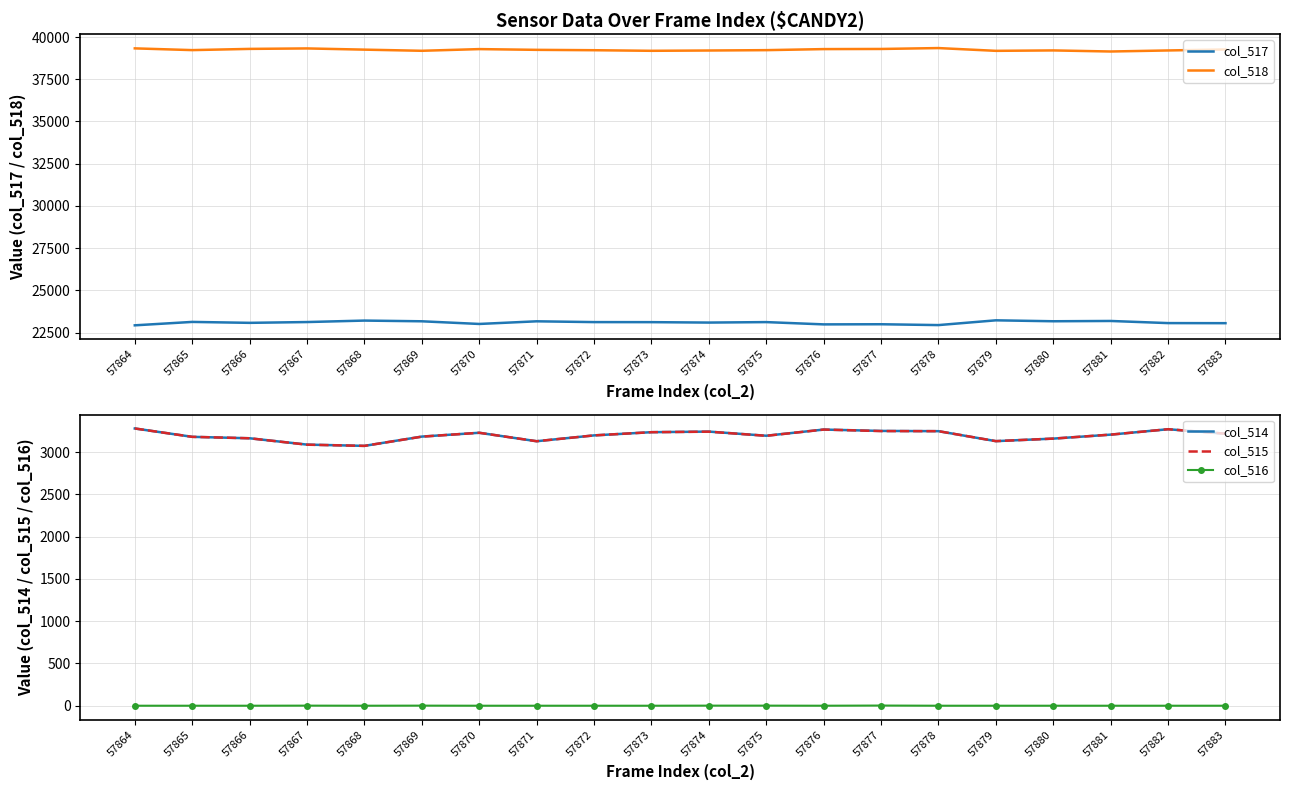

Reading left to right, extract all data points from this chart.

col_517: 22925	23127	23072	23119	23206	23164	23006	23163	23116	23113	23088	23116	22981	22989	22939	23221	23166	23183	23057	23052
col_518: 39329	39226	39298	39326	39254	39186	39286	39242	39220	39185	39203	39224	39286	39294	39347	39183	39208	39144	39206	39264
col_514: 3281	3182	3165	3090	3075	3185	3230	3130	3199	3237	3244	3195	3268	3252	3249	3131	3161	3208	3272	3219
col_515: 3281	3182	3165	3089	3075	3184	3230	3130	3199	3237	3243	3194	3268	3250	3249	3131	3161	3208	3272	3219
col_516: 0	0	0	1	0	1	0	0	0	0	1	1	0	2	0	0	0	0	0	0